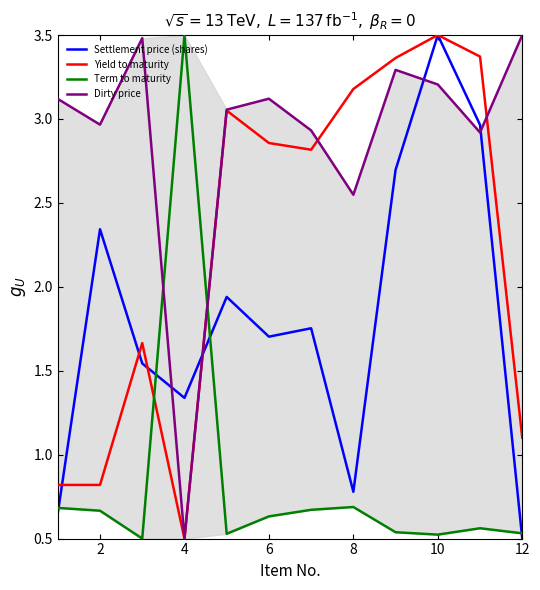

Which series has the widest spread of values?

Settlement price (shares)